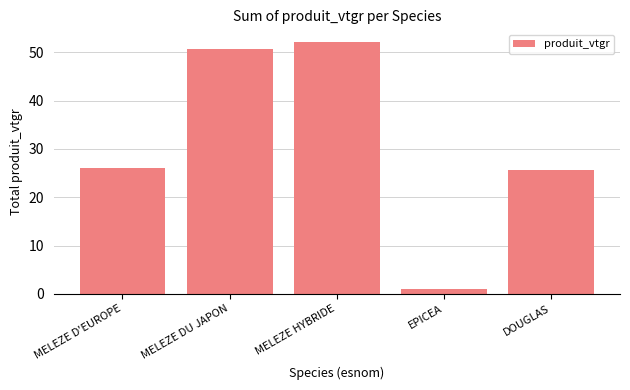

What is the difference between the maximum and minimum values?

51.1